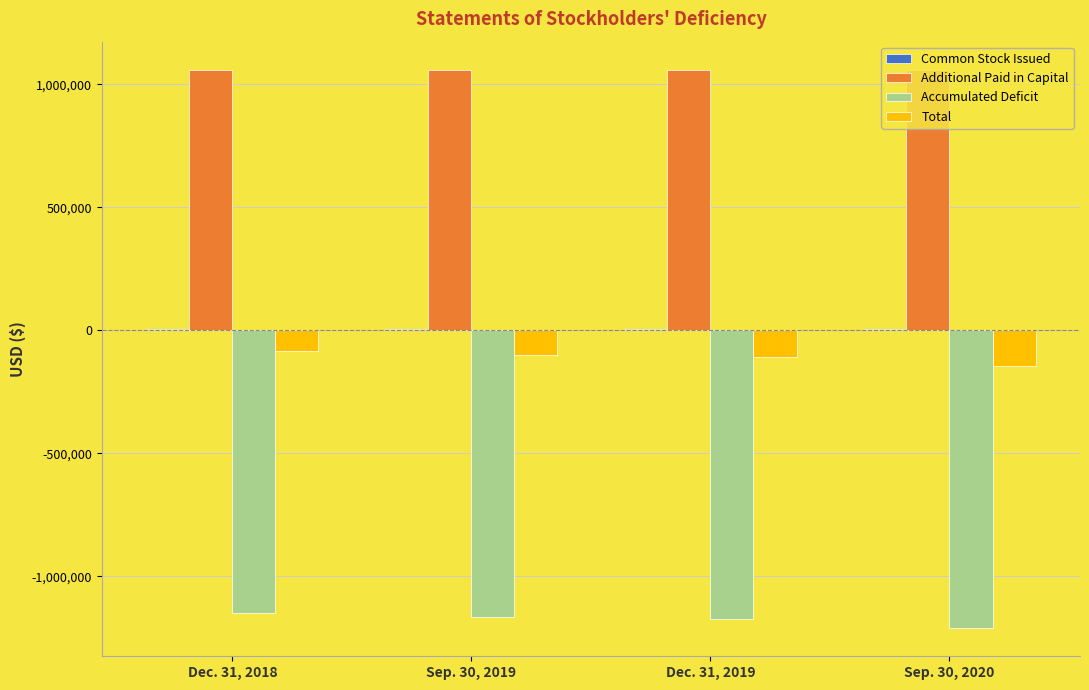

Which series has the largest total across all categories?

Additional Paid in Capital